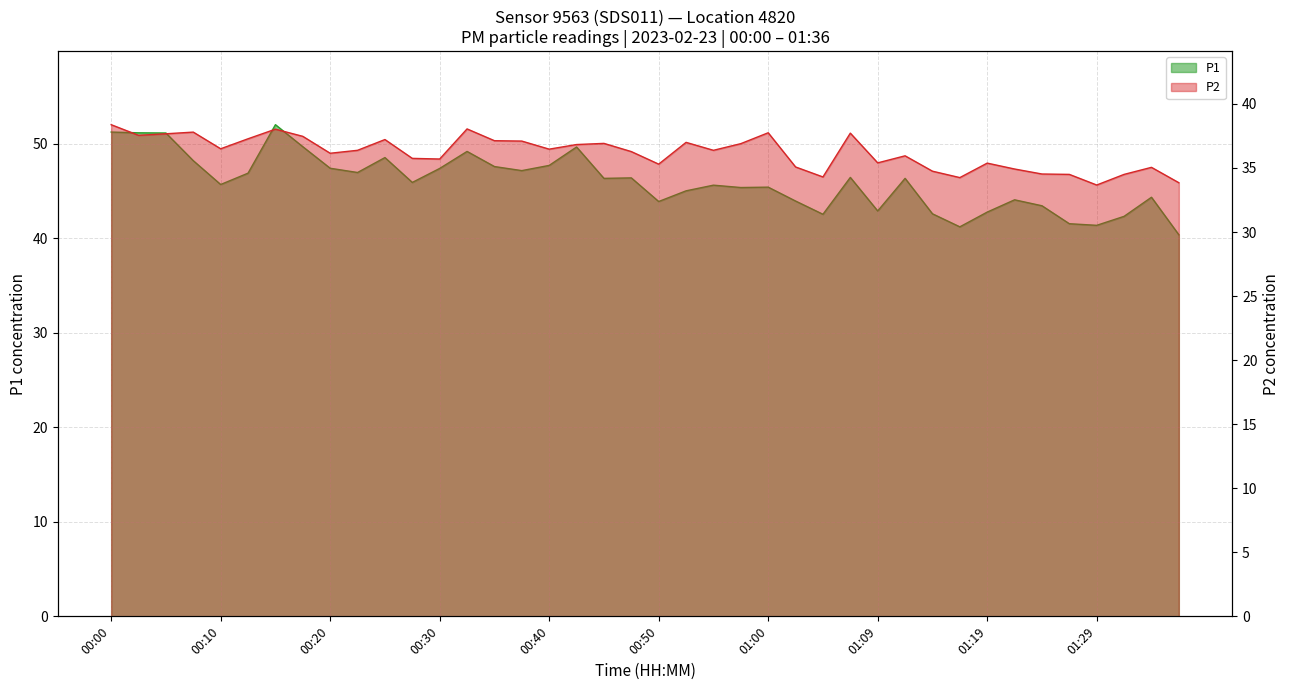

What position from the right is 00:57?

17